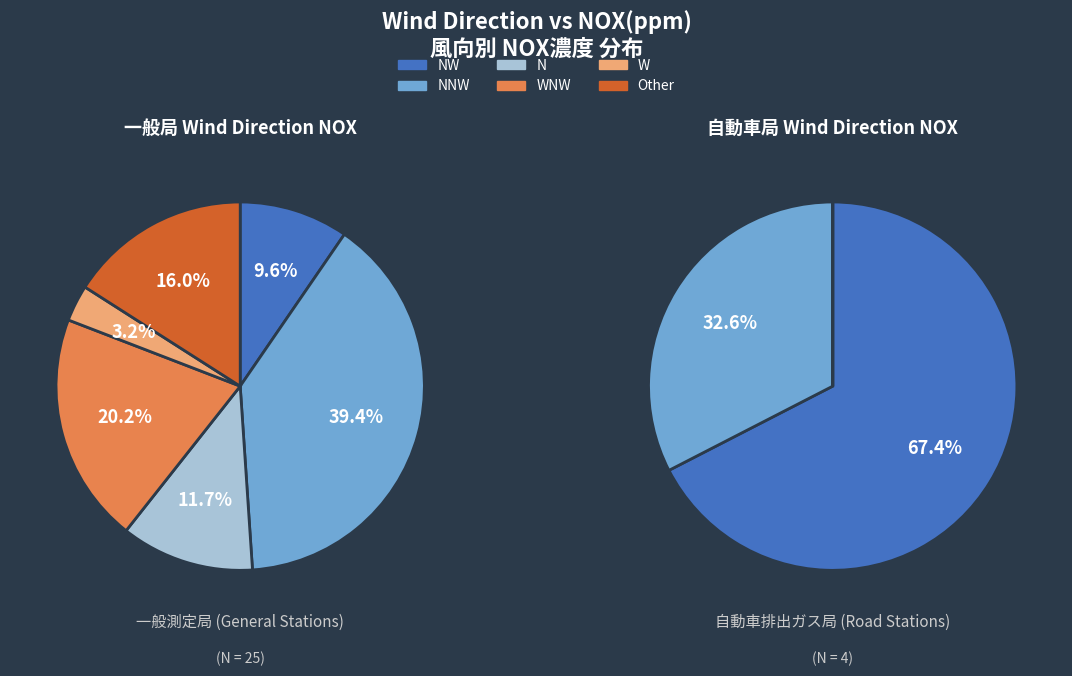

To the nearest percent, what percentage of the pie is NNW?

36%